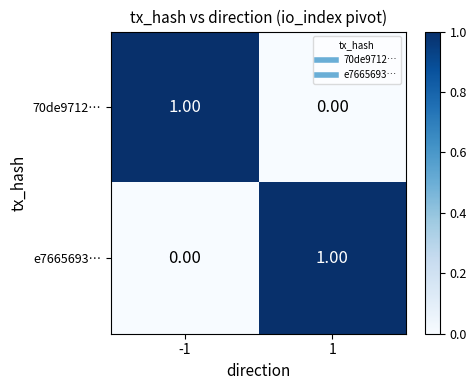

List the labels in order of 70de9712… value, smallest first.

1, -1